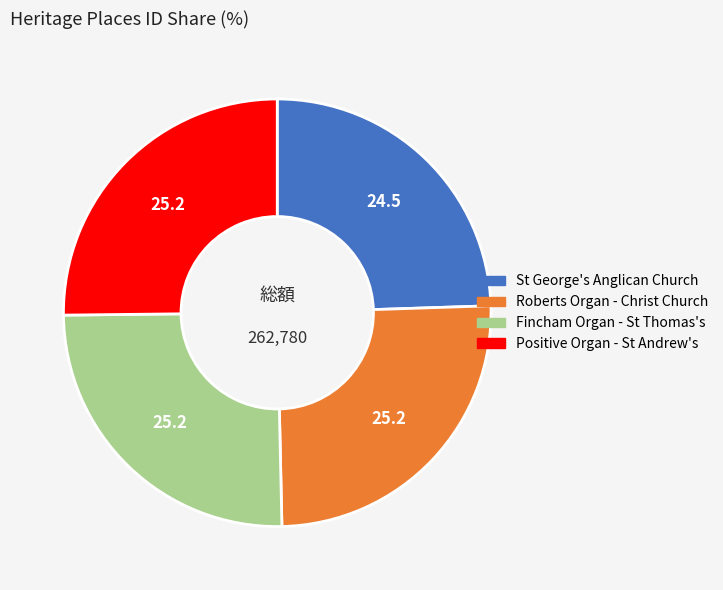

Does any single category account for the majority?

No